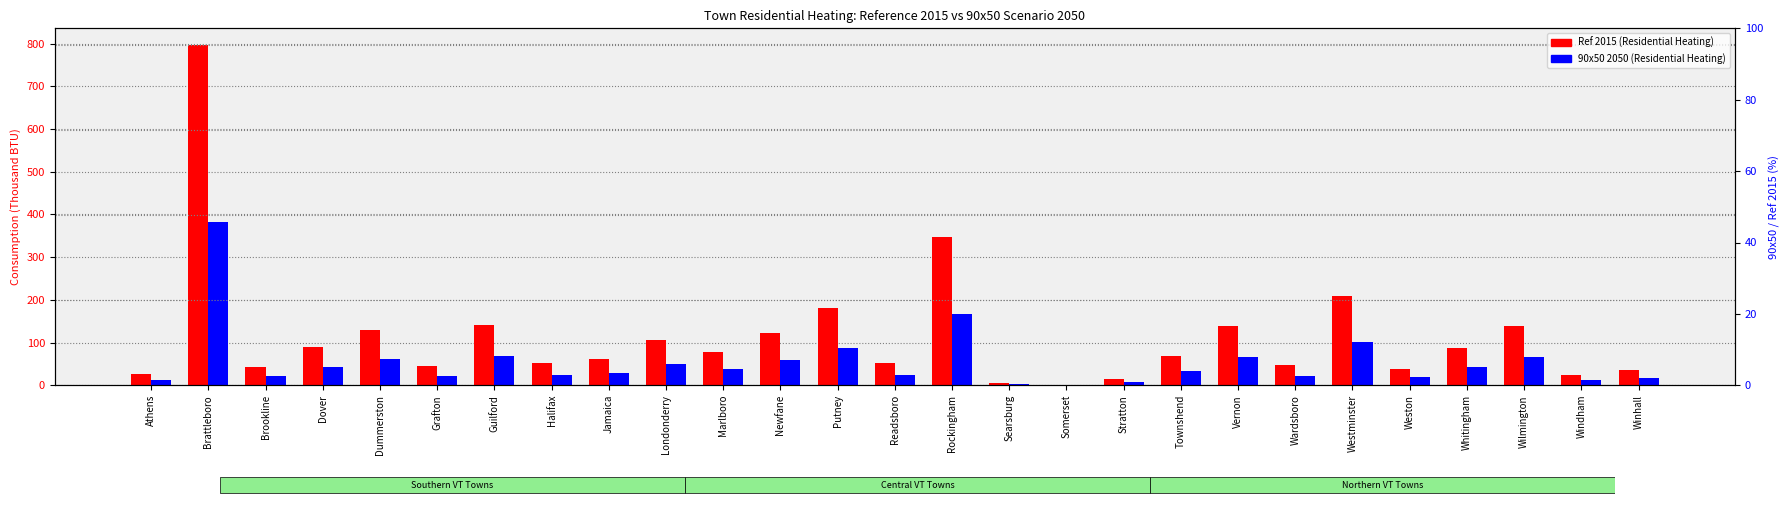

What is the total value across all series at Somerset?

0.8